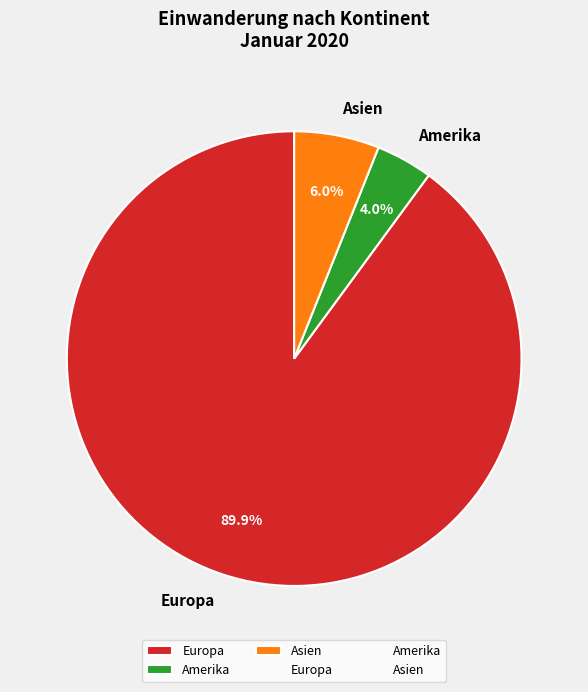

Rank the categories by value from highest to lowest.

Europa, Asien, Amerika